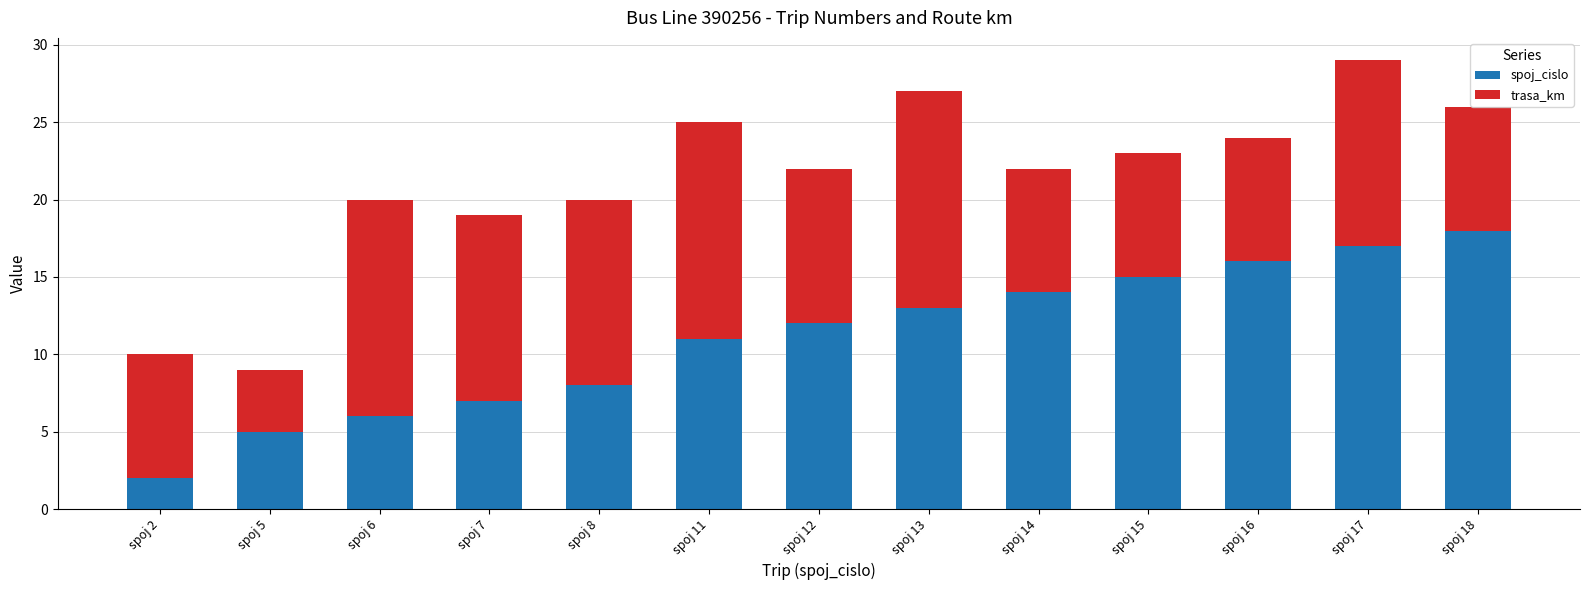

How many categories are shown in the chart?

13